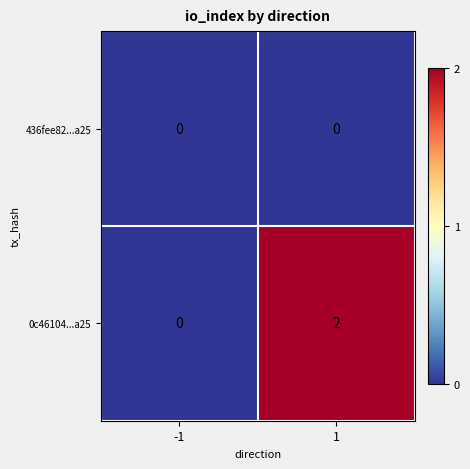

Reading left to right, transcribe all the data shown in this chart.

436fee82...a25: -1=0	1=0
0c46104...a25: -1=0	1=2